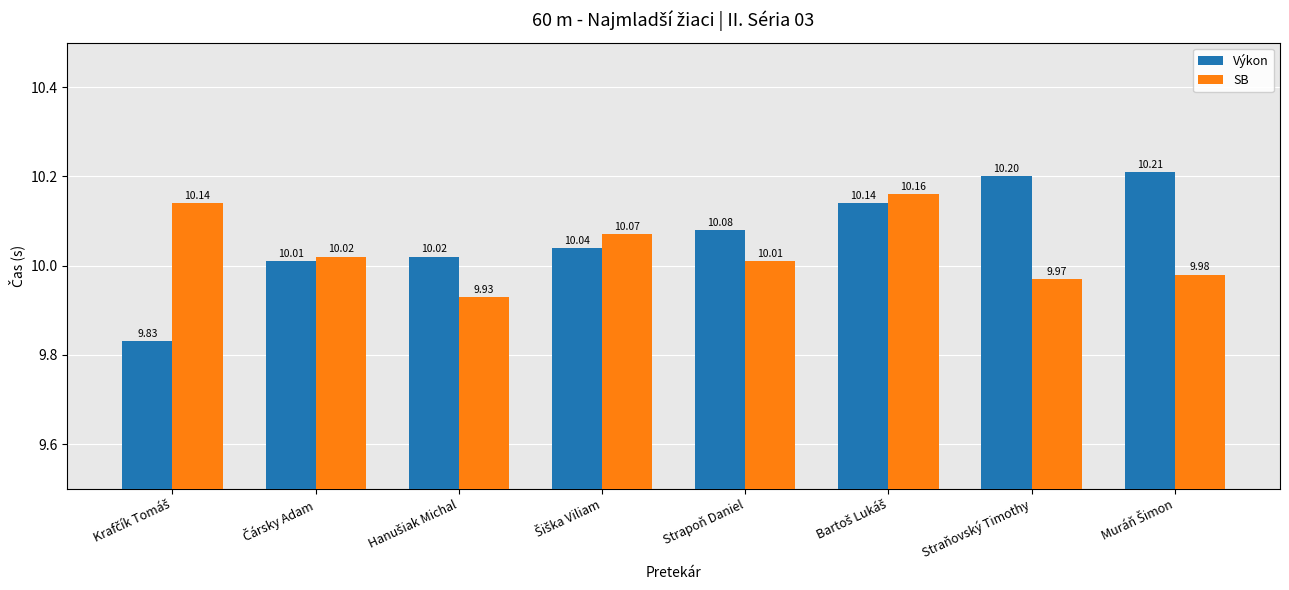

Which series has the largest range (max minus min)?

Výkon